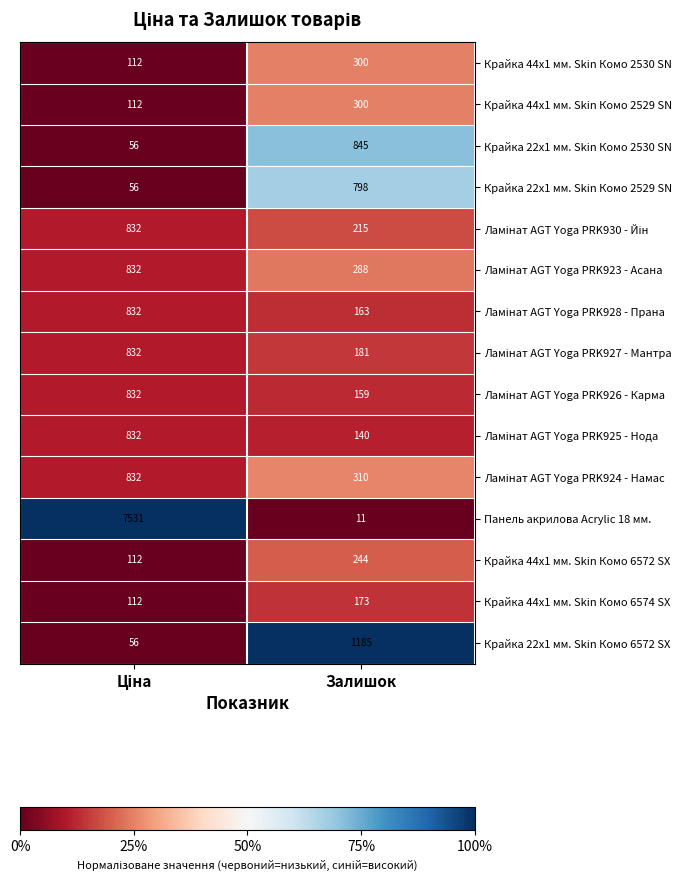

What is the total value across all series at Залишок?

5312